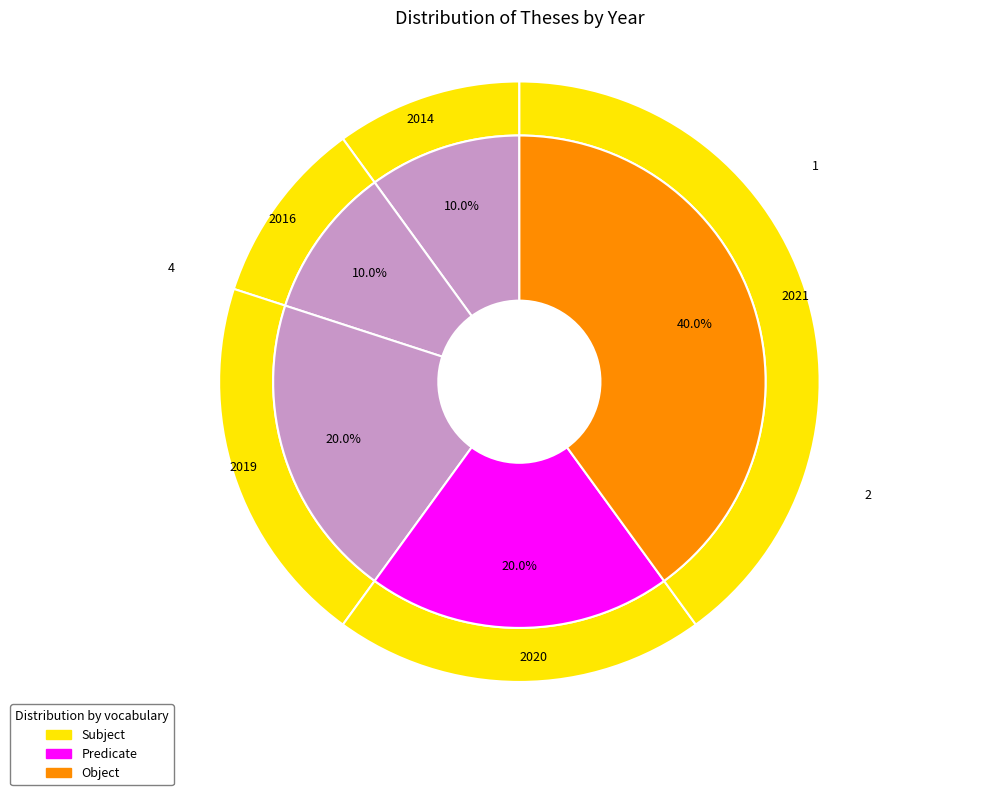

Count the number of slices in the pie.

10